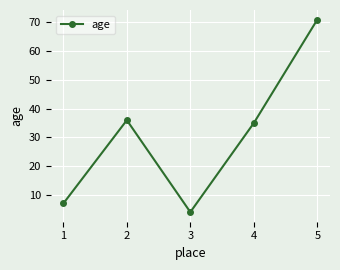

Reading left to right, list all the values displayed in this chart.

7	36	4	35	71